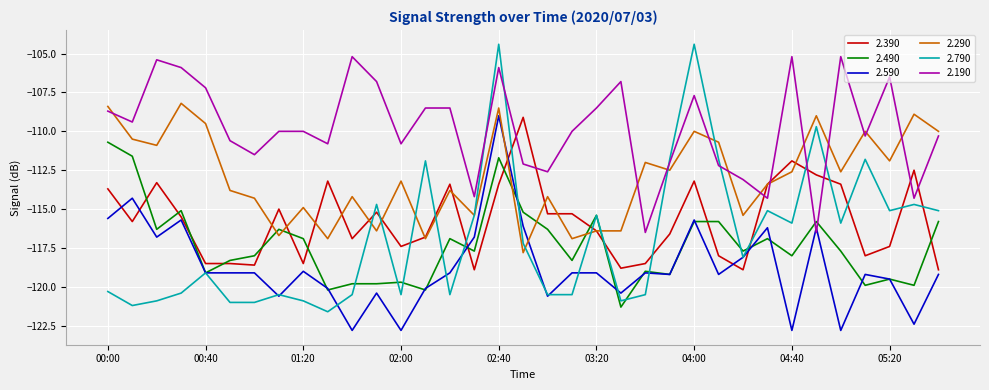

Which series has the largest range (max minus min)?

2.790